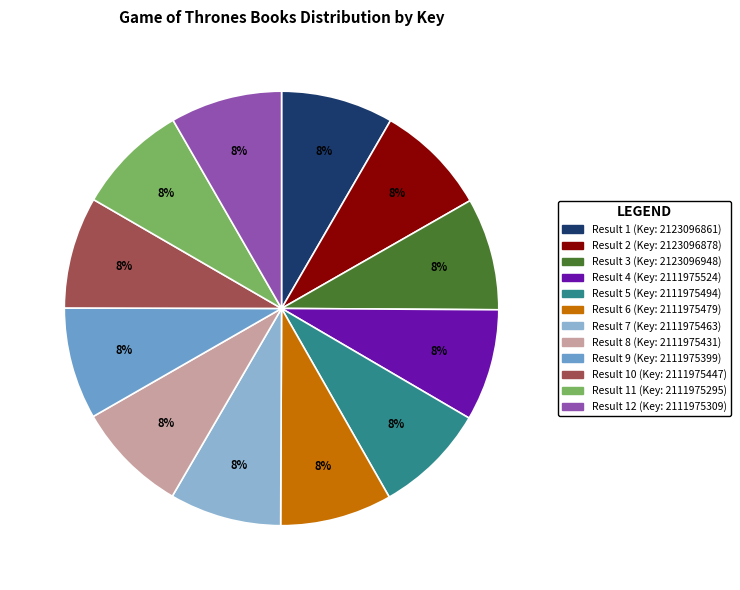

Is there any slice that represents more than half of the pie?

No